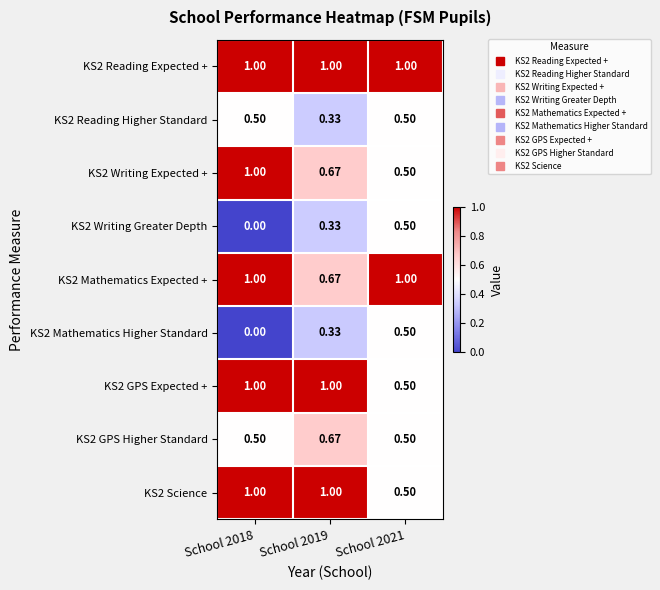

Count the number of data series in this chart.

9